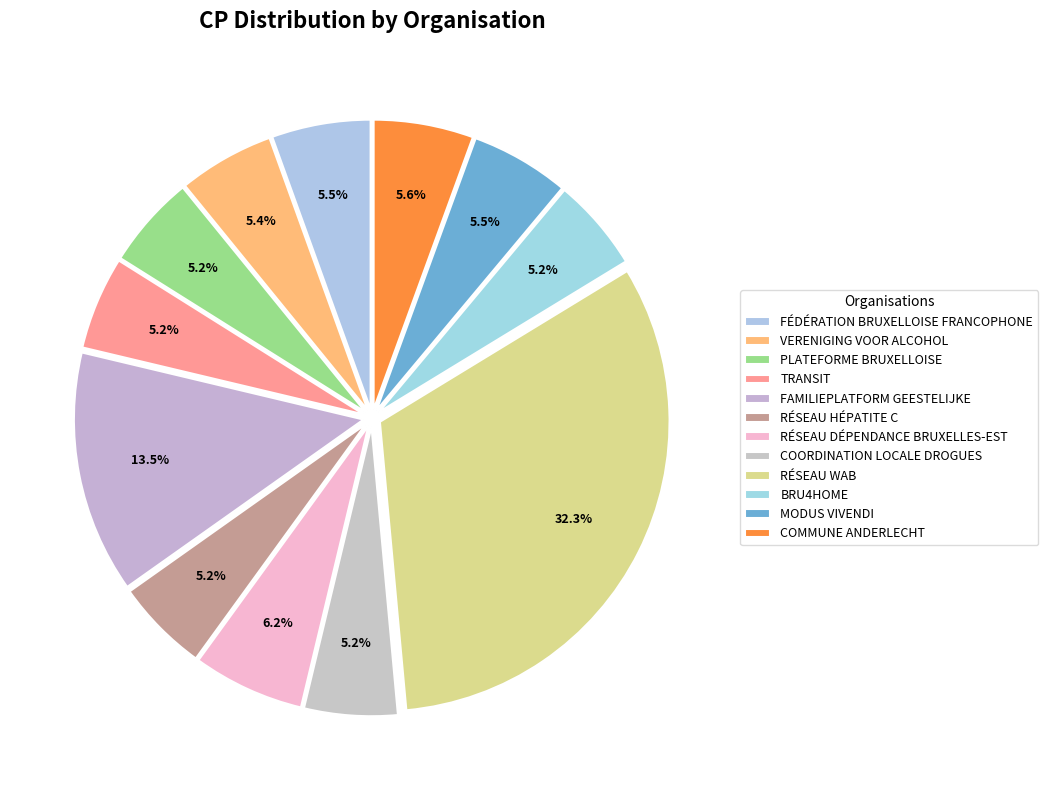

What percentage is the BRU4HOME slice, to the nearest percent?

5%